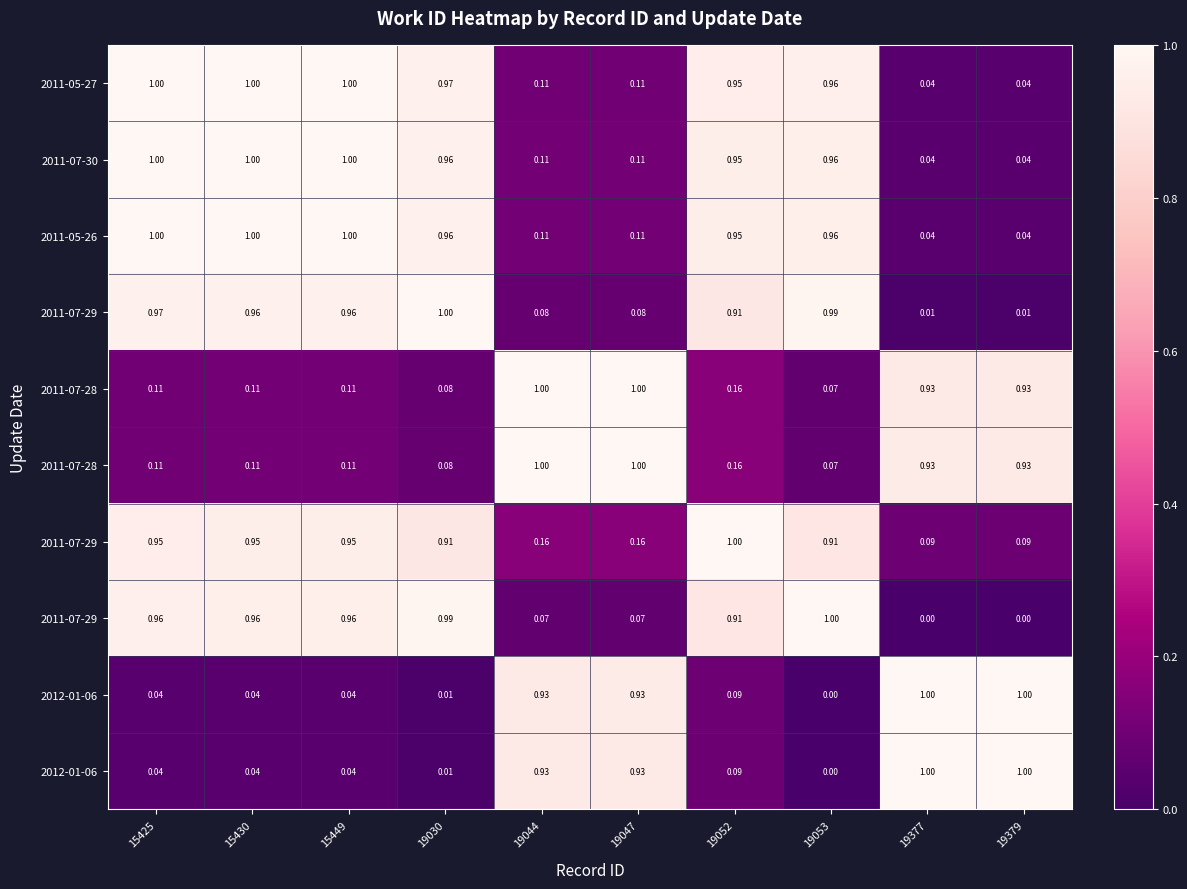

At which category is the sum across all series the highest?

15430